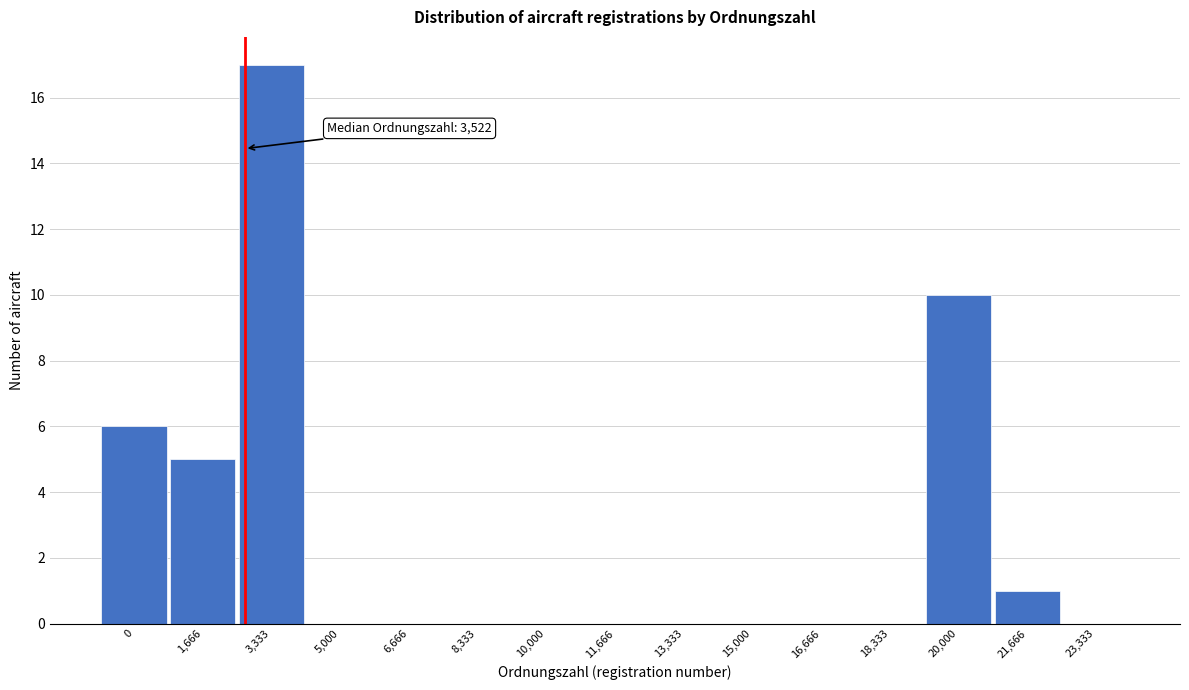

Reading left to right, list all the values displayed in this chart.

0=6	1,666=5	3,333=17	5,000=0	6,666=0	8,333=0	10,000=0	11,666=0	13,333=0	15,000=0	16,666=0	18,333=0	20,000=10	21,666=1	23,333=0